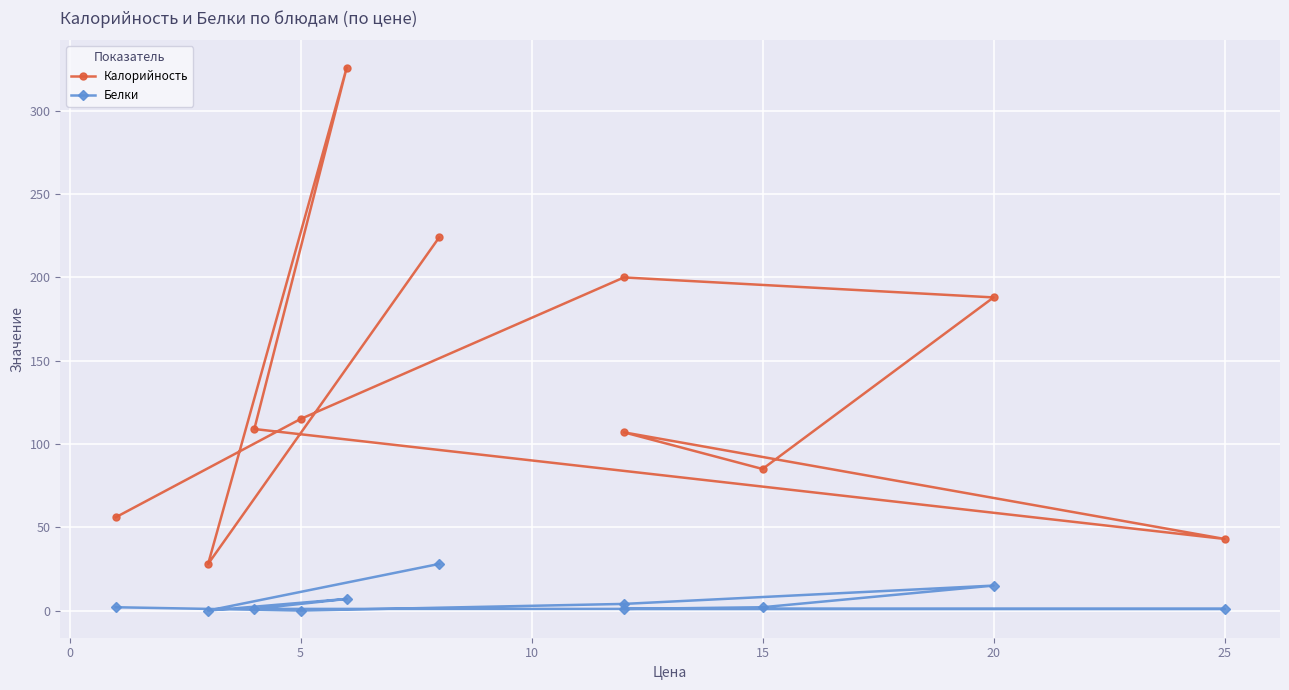

How many interior local valleys does the Калорийность series have?

3